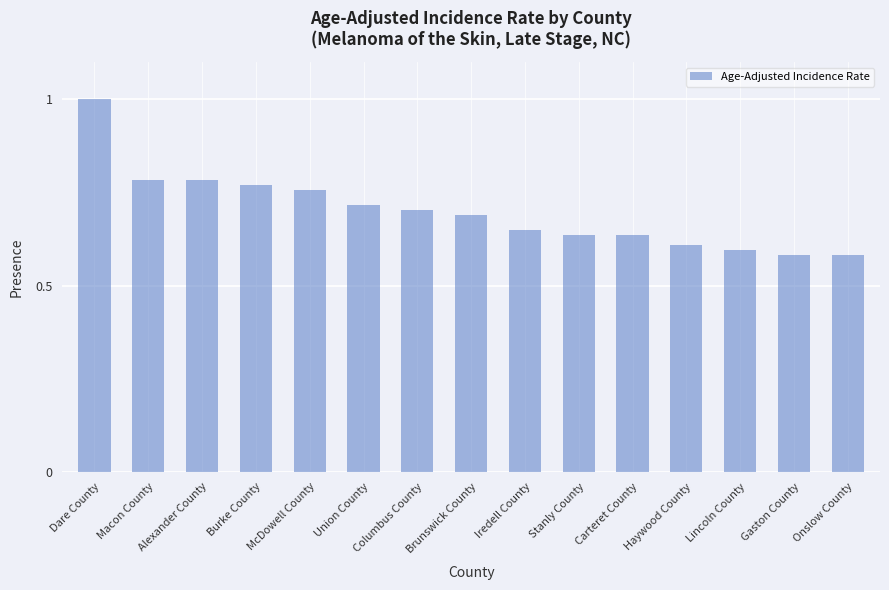

What is the sum of all values?

10.5